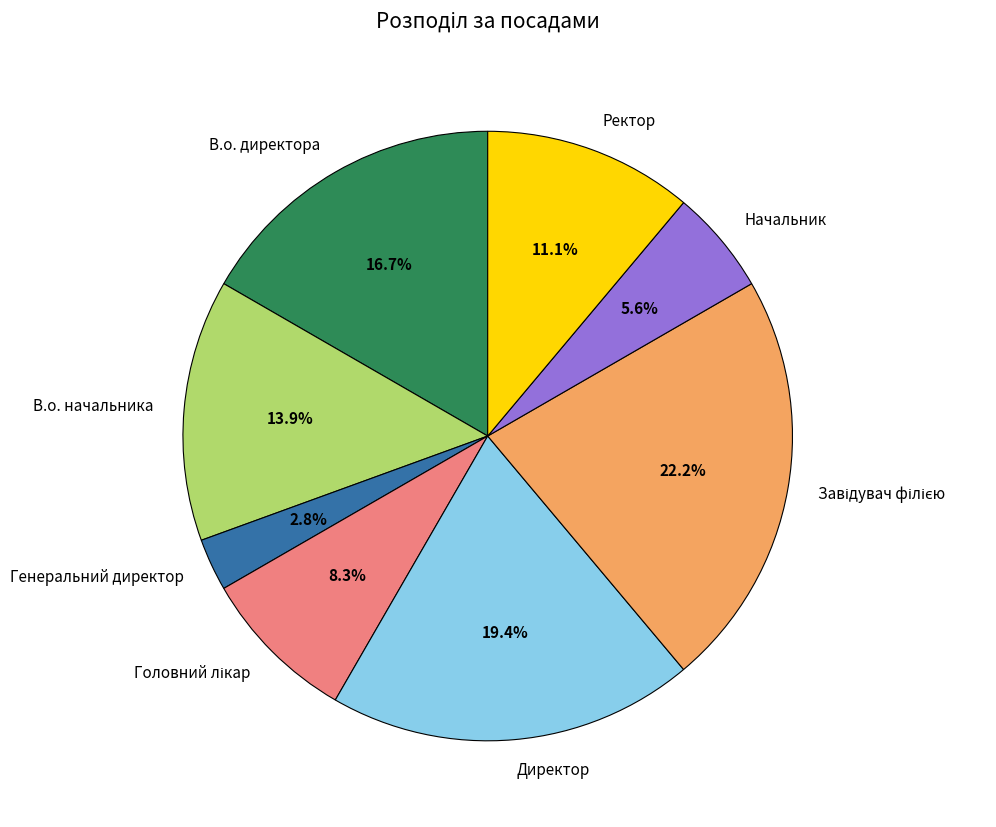

How many slices are in this pie chart?

8